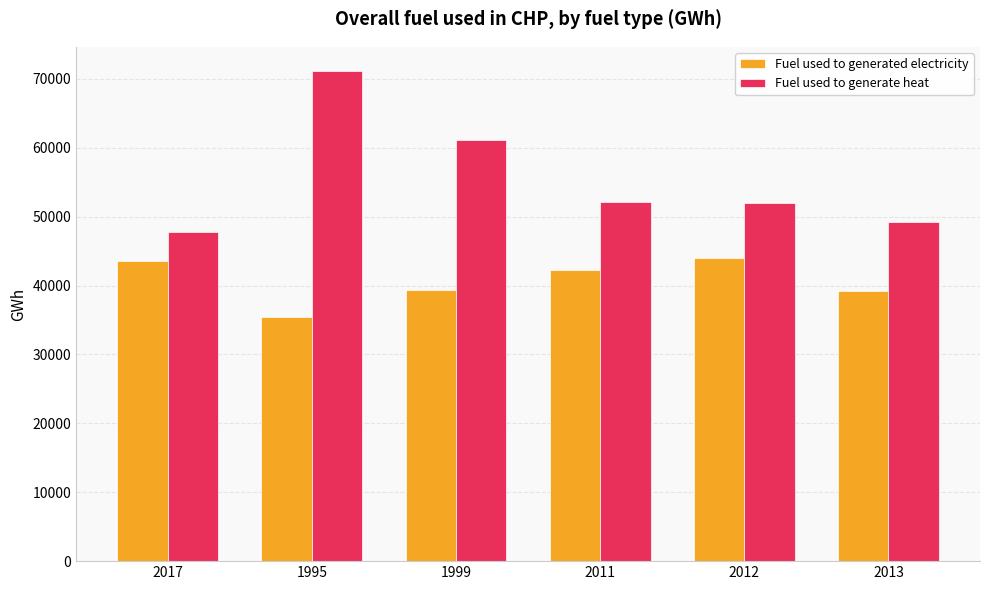

At how many categories does at least one series exceed 61989?

1